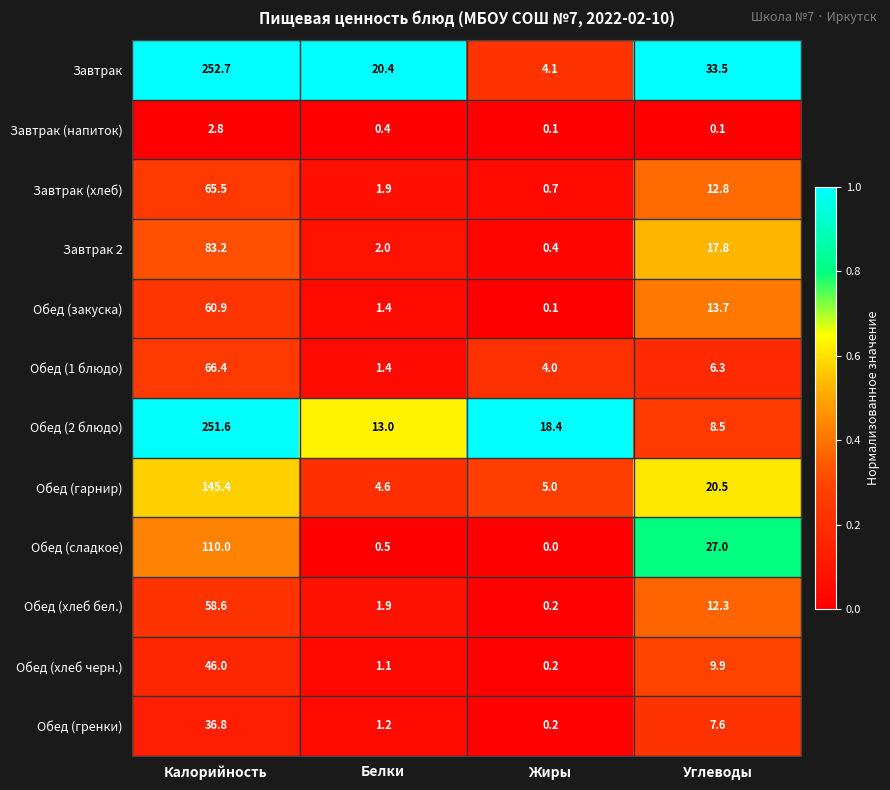

At which category does the chart reach its peak across all series?

Калорийность